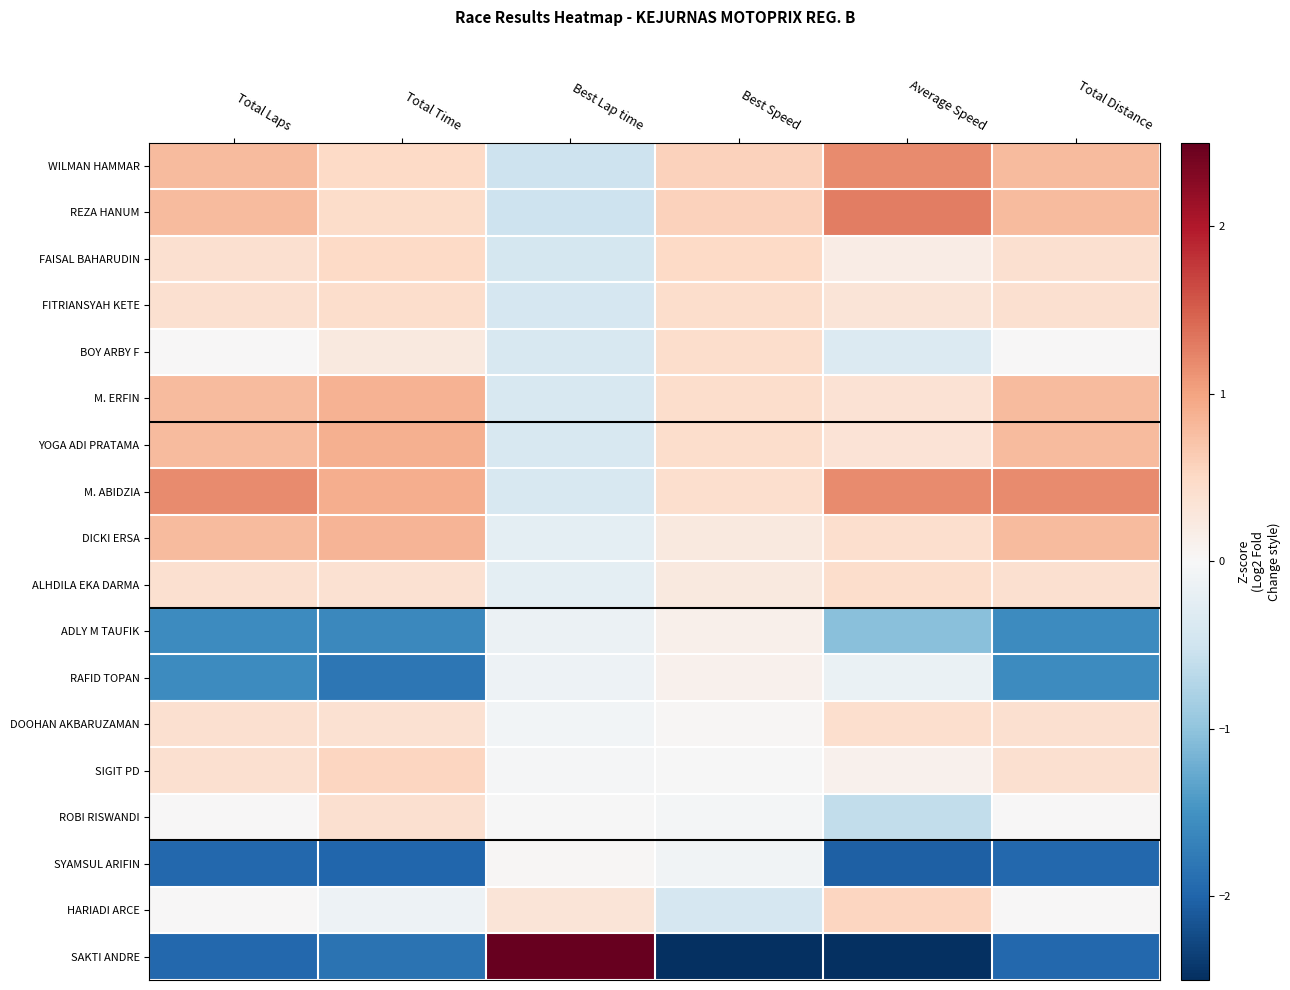

What is the difference between the highest and lowest values at Average Speed?

3.8